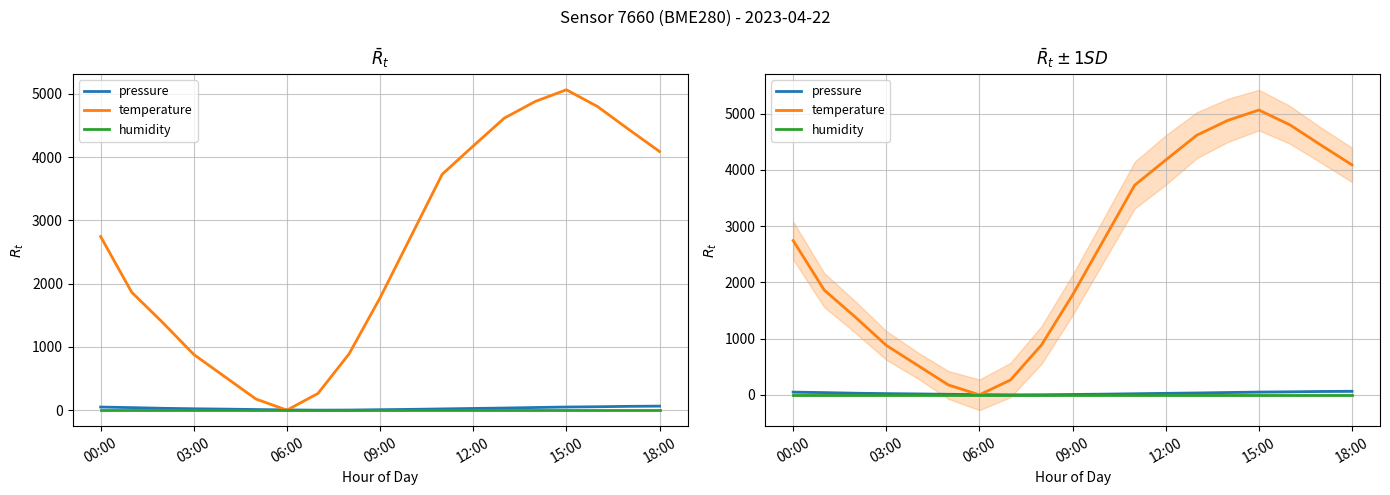

What is the label of the 3rd point from the right?

16